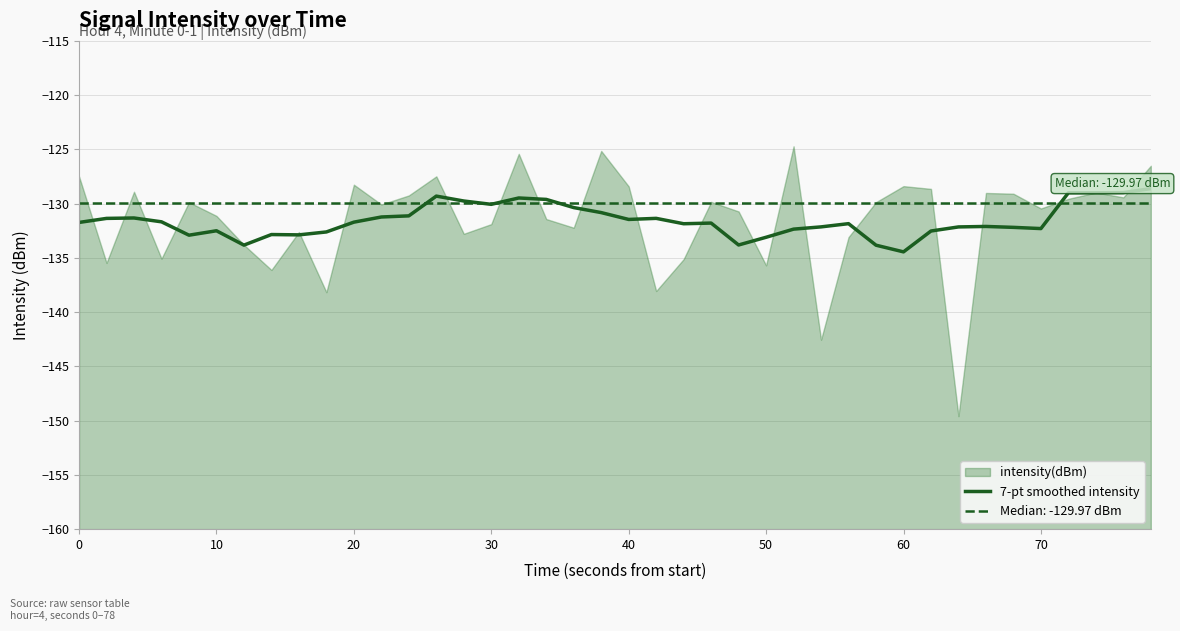

What value does the data have at 0?

-131.7